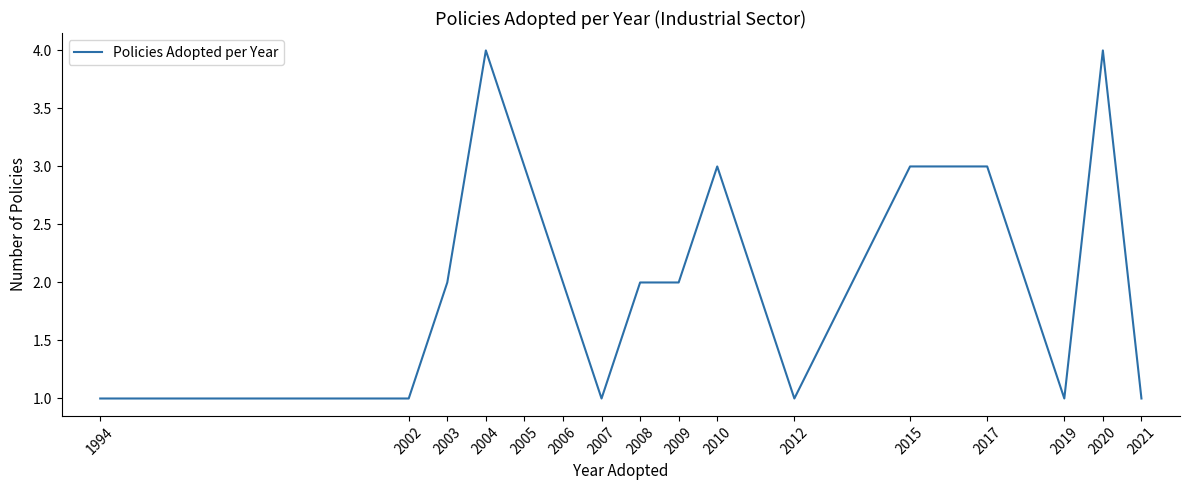

How many lines are shown in the chart?

1